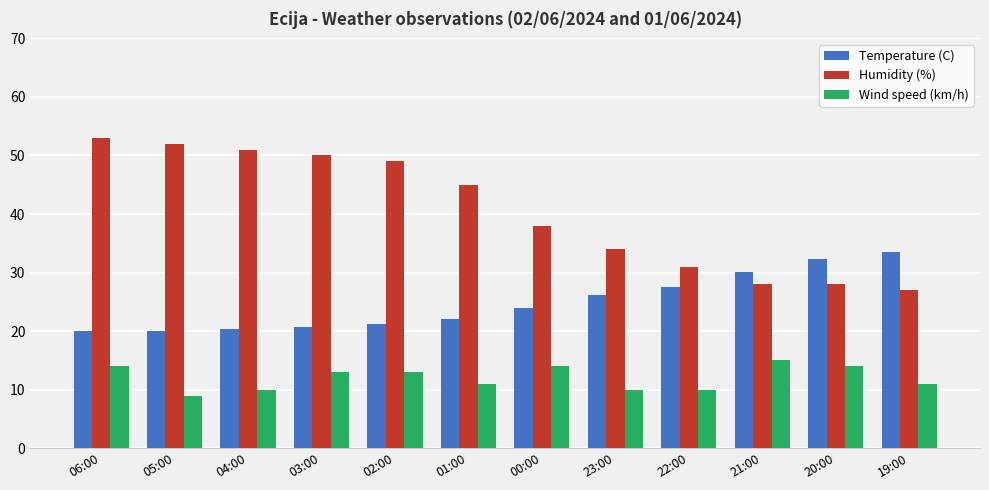

What is the minimum value for Wind speed (km/h)?

9.0